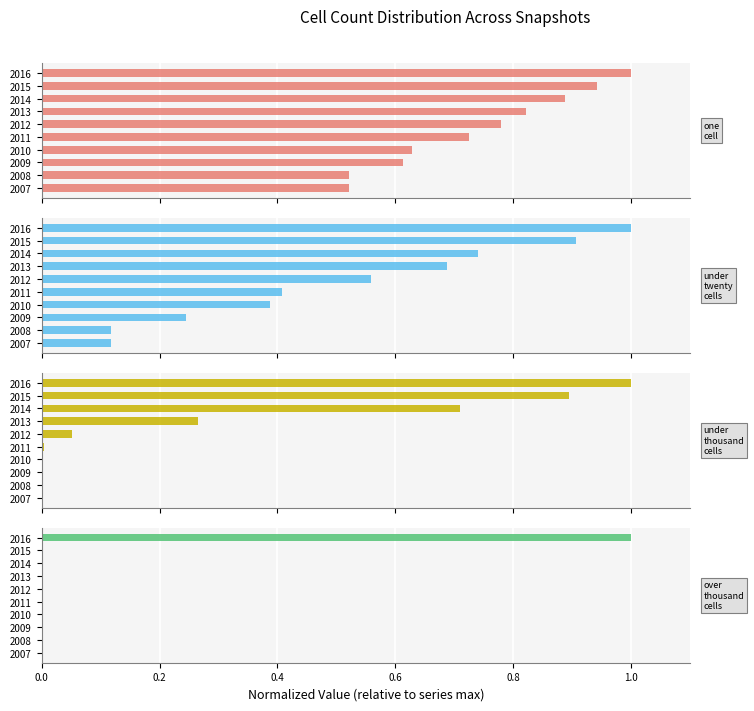

How many bars are there in each group?

4